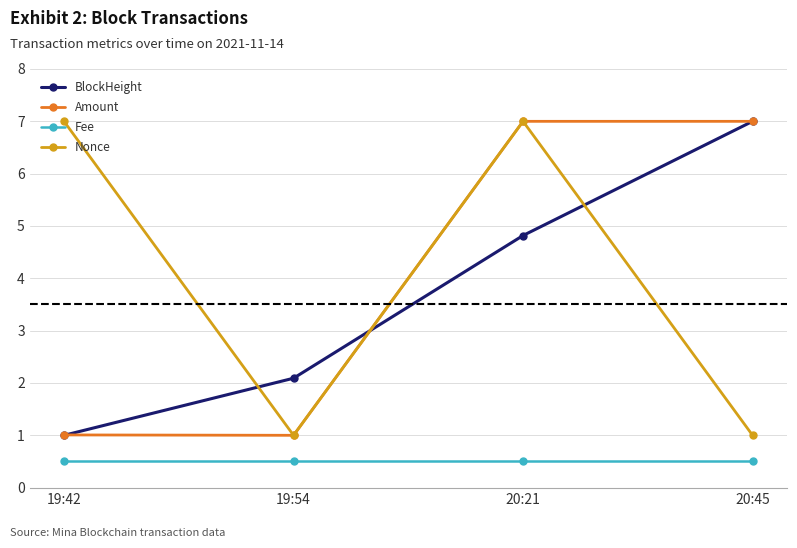

What is the label of the 1st point from the right?

20:45